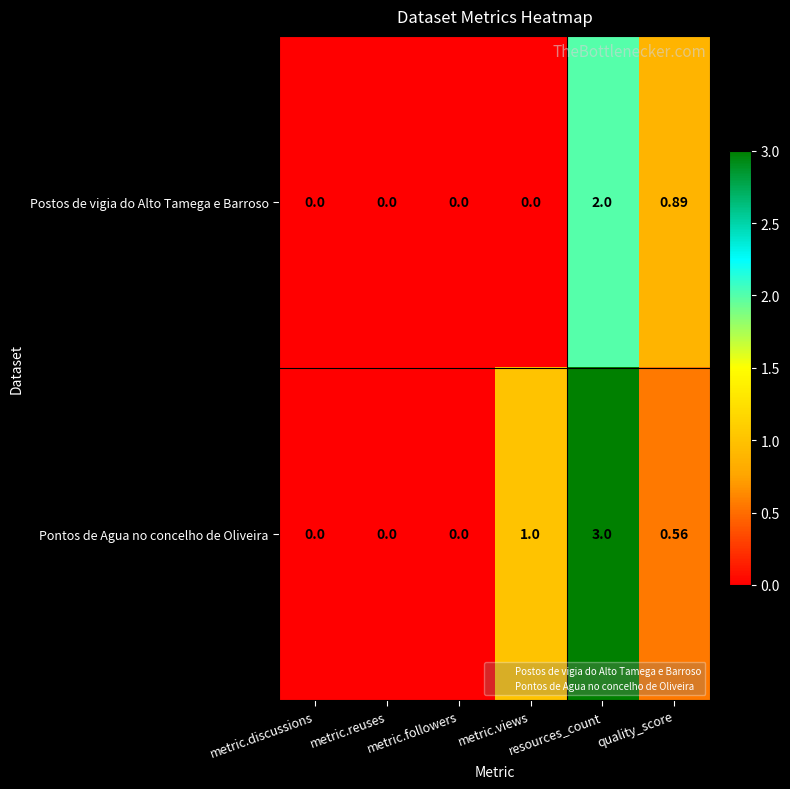

Count the number of categories in the chart.

6